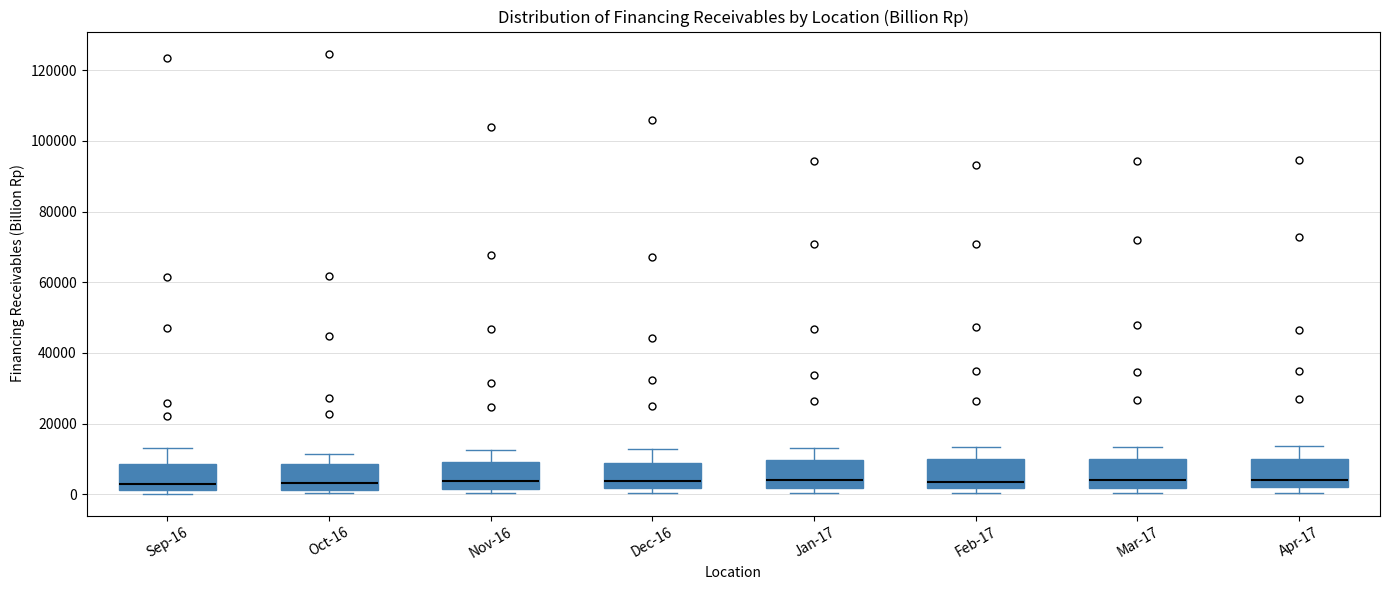

Reading left to right, transcribe this box plot: for each box, give where its median line is, the range the box spans, and where its two whiskers end, as read against the y-axis. The values are not printed on the chart, so give them approximately, as read against the axis.

Sep-16: median 4000, box 2000 to 8000, whiskers 0 to 14000
Oct-16: median 4000, box 2000 to 8000, whiskers 0 to 12000
Nov-16: median 4000, box 2000 to 10000, whiskers 0 to 12000
Dec-16: median 4000, box 2000 to 8000, whiskers 0 to 12000
Jan-17: median 4000, box 2000 to 10000, whiskers 0 to 14000
Feb-17: median 4000, box 2000 to 10000, whiskers 0 to 14000
Mar-17: median 4000, box 2000 to 10000, whiskers 0 to 14000
Apr-17: median 4000, box 2000 to 10000, whiskers 0 to 14000